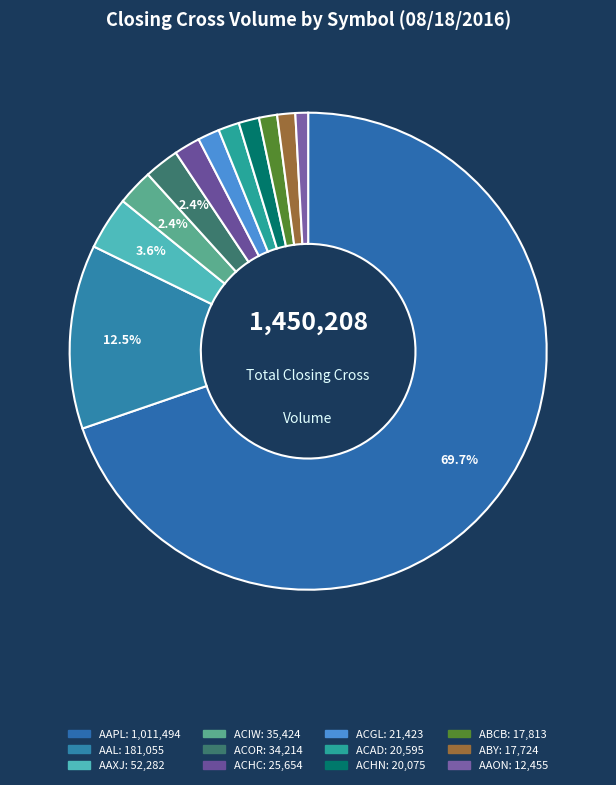

What is the largest slice in the pie chart?

AAPL